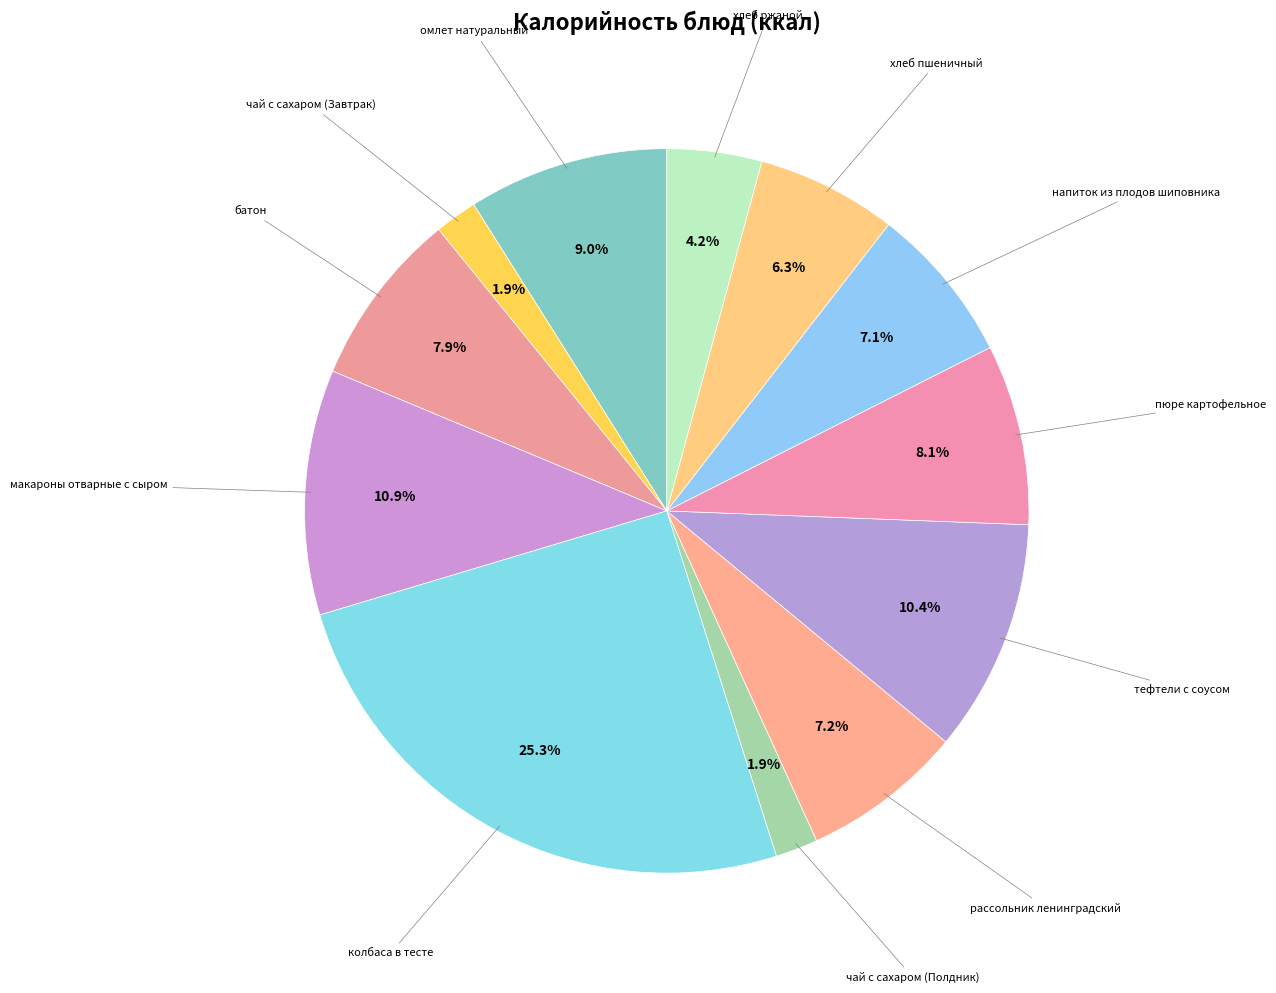

Rank the categories by value from highest to lowest.

колбаса в тесте, макароны отварные с сыром, тефтели с соусом, омлет натуральный, пюре картофельное, батон, рассольник ленинградский, напиток из плодов шиповника, хлеб пшеничный, хлеб ржаной, чай с сахаром (Завтрак), чай с сахаром (Полдник)